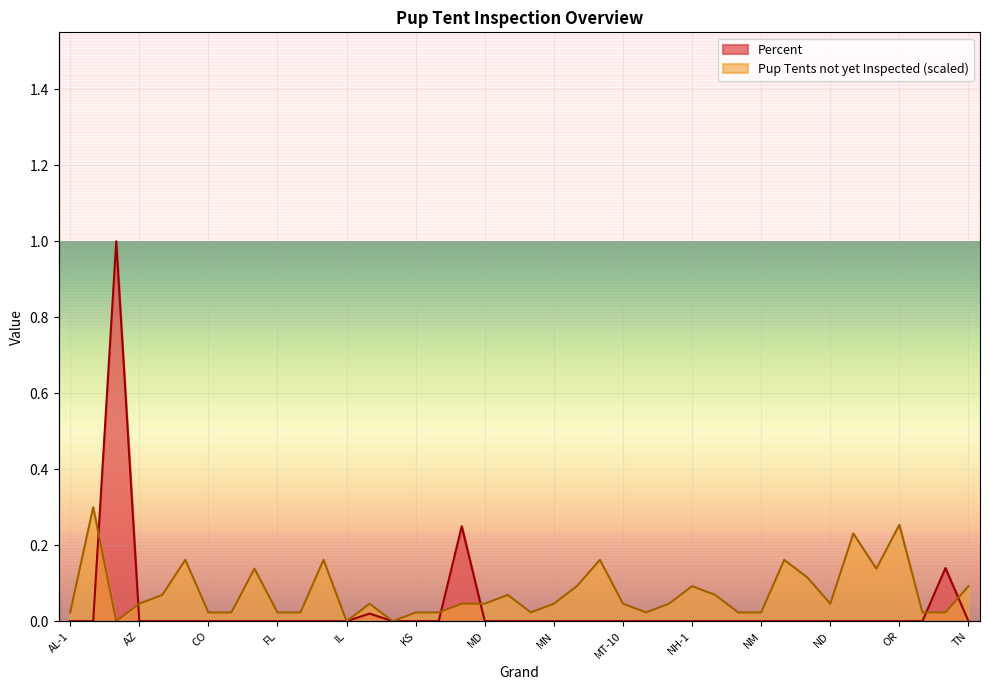

How many lines are shown in the chart?

2